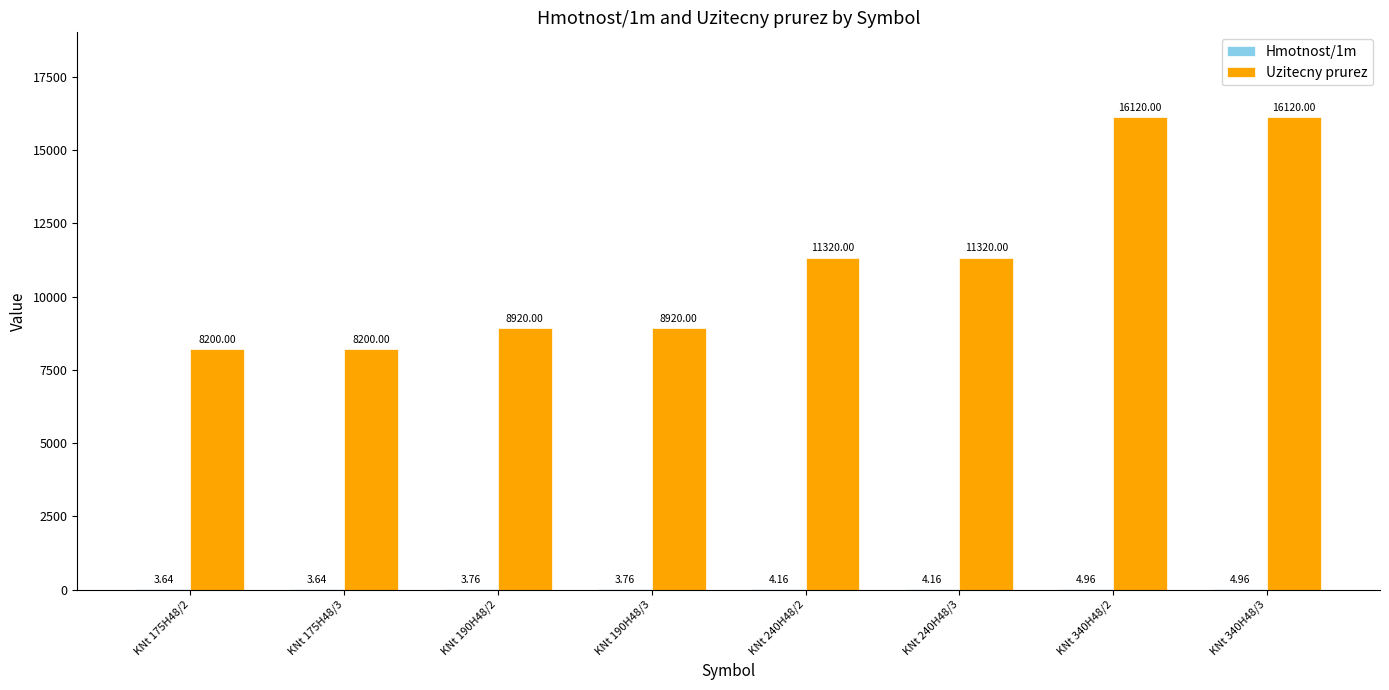

Count the number of data series in this chart.

2